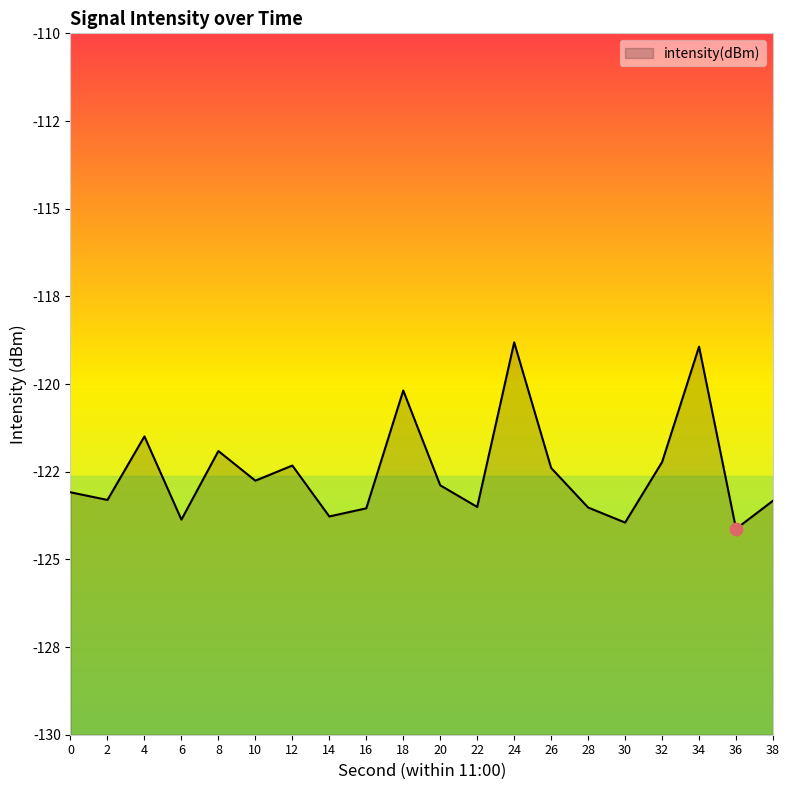

What is the change in value from 0 to 20?

+0.2